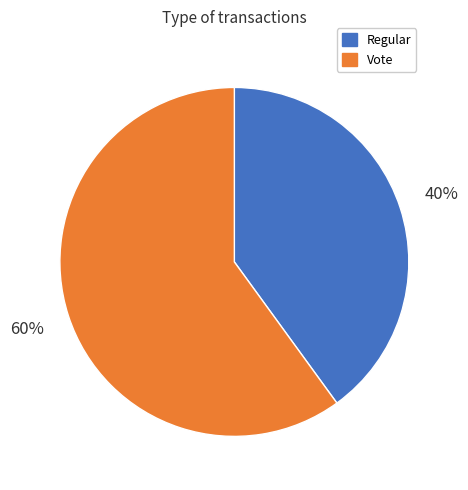

What is the ratio of the value at Regular to the value at Vote?

0.7